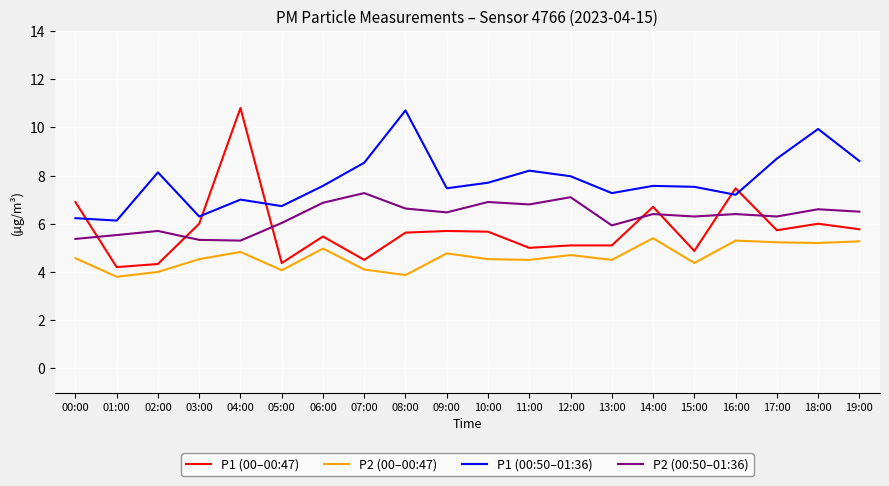

What is the minimum value shown in the chart?

3.8